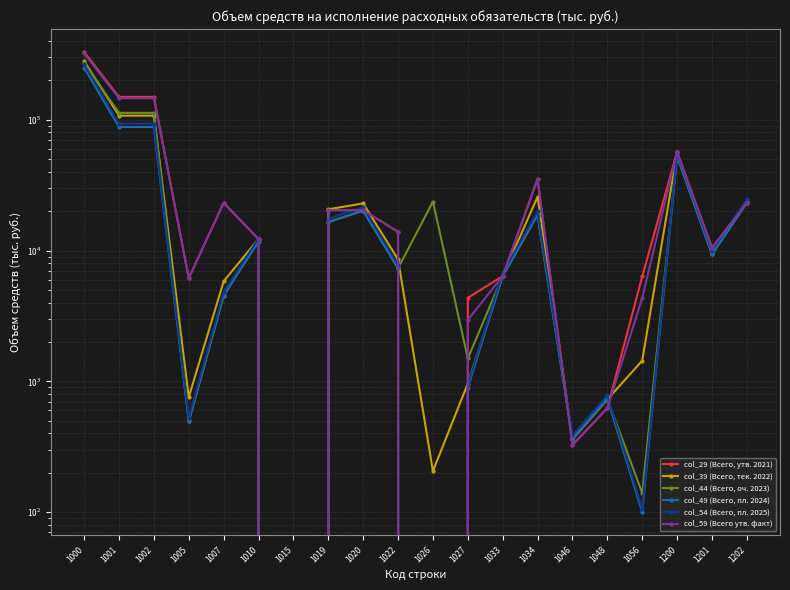

Reading left to right, list all the values displayed in this chart.

col_29 (Всего, утв. 2021): 1000=329570.3	1001=149482.7	1002=149482.7	1005=6153.1	1007=23141.2	1010=12270.2	1015=0.0	1019=20392.0	1020=20341.6	1022=13906.2	1026=0.0	1027=4348.5	1033=6383.4	1034=35256.3	1046=326.6	1048=623.6	1056=6340.0	1200=56690.7	1201=10491.5	1202=23202.9
col_39 (Всего, тек. 2022): 1000=280668.1	1001=107488.7	1002=107488.7	1005=756.3	1007=5820.7	1010=12270.2	1015=0.0	1019=20680.8	1020=22925.3	1022=8563.3	1026=205.9	1027=962.5	1033=6385.6	1034=25783.9	1046=360.8	1048=726.7	1056=1440.0	1200=56369.0	1201=9558.9	1202=23660.2
col_44 (Всего, оч. 2023): 1000=271066.4	1001=112914.0	1002=112914.0	1005=495.0	1007=4493.3	1010=12270.2	1015=0.0	1019=16517.6	1020=20205.0	1022=7323.1	1026=23660.0	1027=1496.2	1033=6385.6	1034=18785.2	1046=363.7	1048=736.7	1056=140.0	1200=52826.2	1201=9368.2	1202=23227.3
col_49 (Всего, пл. 2024): 1000=249998.4	1001=88064.6	1002=88064.6	1005=495.0	1007=4544.9	1010=11670.2	1015=0.0	1019=16517.6	1020=20205.0	1022=7323.1	1026=0.0	1027=895.2	1033=6385.6	1034=18785.2	1046=363.7	1048=736.7	1056=100.0	1200=52963.8	1201=9371.4	1202=23227.3
col_54 (Всего, пл. 2025): 1000=264997.4	1001=93347.9	1002=93347.9	1005=524.7	1007=4817.6	1010=12370.4	1015=0.0	1019=17508.6	1020=21417.3	1022=7762.5	1026=0.0	1027=948.9	1033=6768.7	1034=19911.9	1046=385.5	1048=780.9	1056=106.0	1200=56141.6	1201=9933.7	1202=24621.0
col_59 (Всего утв. факт): 1000=321203.7	1001=146082.8	1002=146082.8	1005=6153.1	1007=23141.2	1010=12270.2	1015=0.0	1019=20392.0	1020=20341.6	1022=13906.2	1026=0.0	1027=2948.6	1033=6383.4	1034=35256.3	1046=326.6	1048=623.6	1056=4340.0	1200=56690.7	1201=10491.5	1202=23202.9